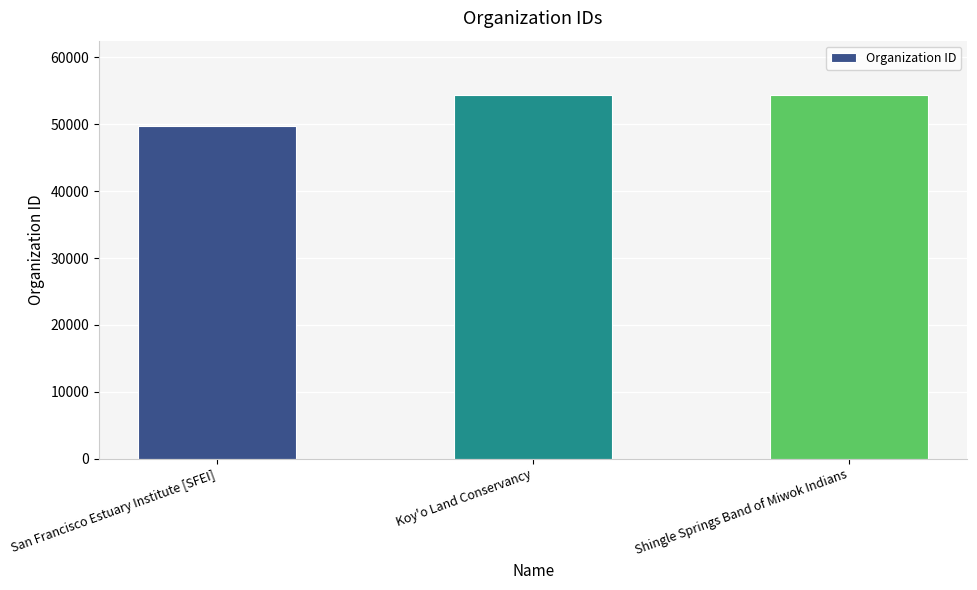

True or false: the data shows 54346 at Shingle Springs Band of Miwok Indians.

True